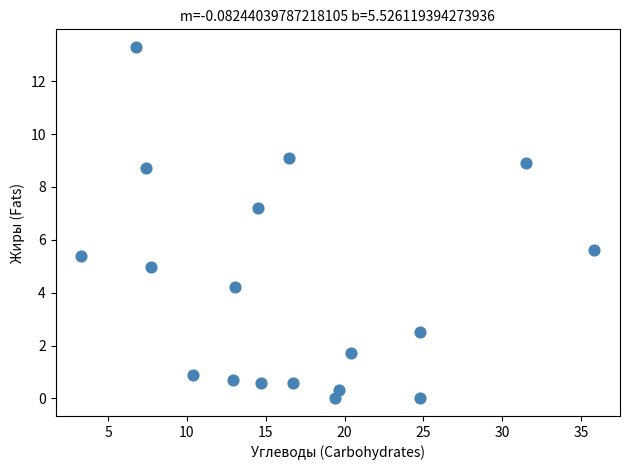

What is the range of Y values (max minus min)?

13.3